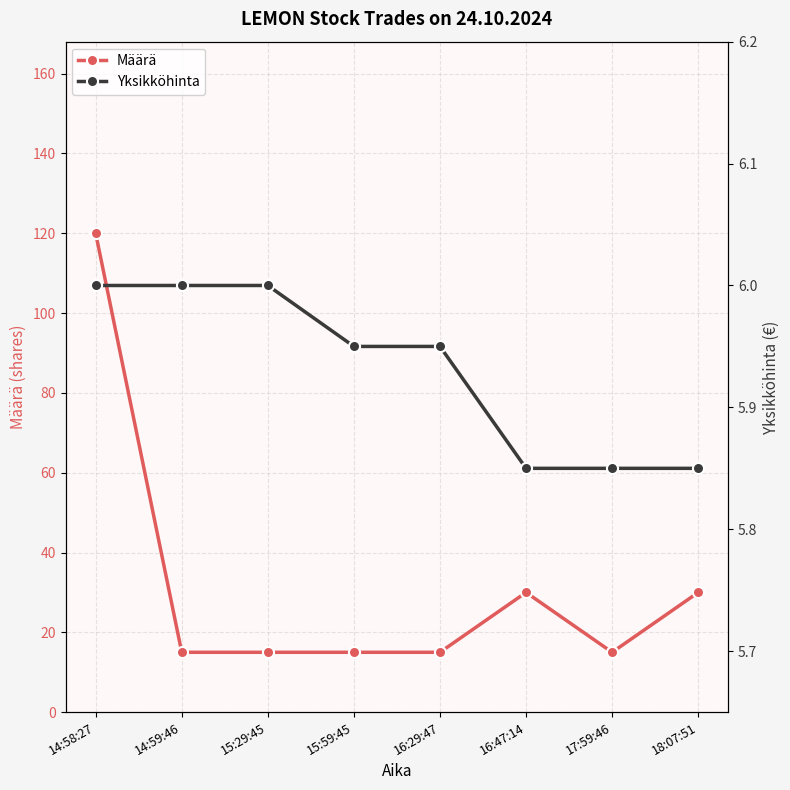

What is the value of the Yksikköhinta point at the 5th from the left?

6.0